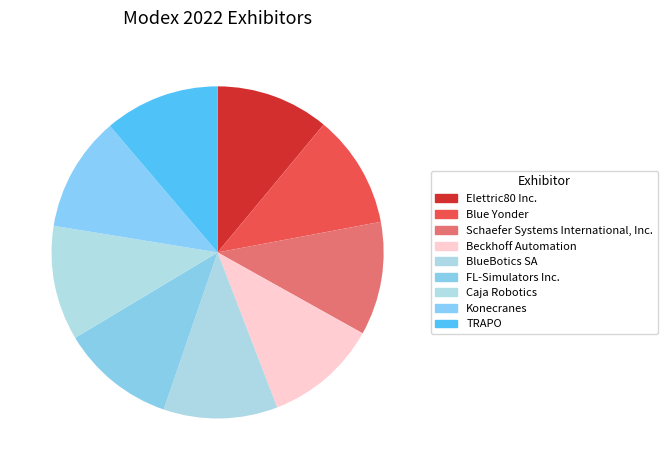

The Schaefer Systems International, Inc. slice represents 11% of the pie. True or false?

True